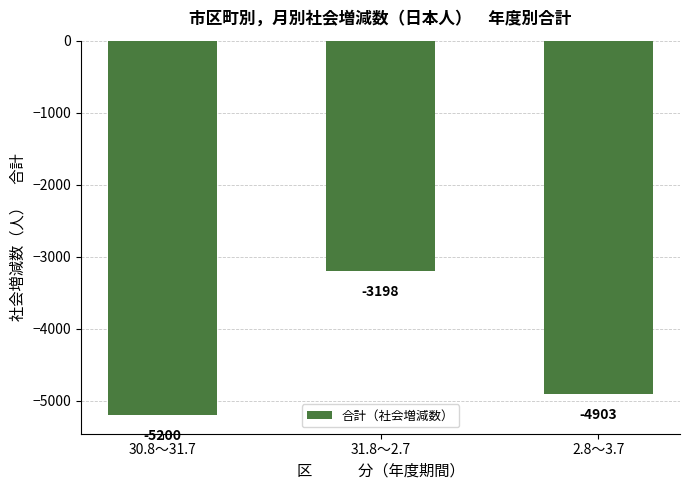

The chart shows a value of -1781 at 31.8～2.7. True or false?

False